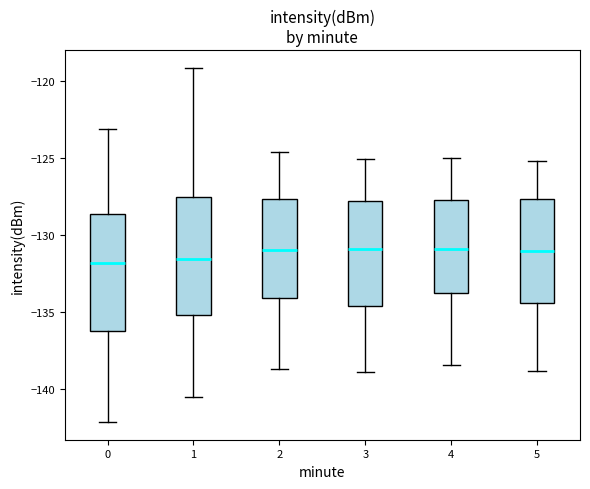

Reading left to right, transcribe this box plot: for each box, give where its median line is, the range the box spans, and where its two whiskers end, as read against the y-axis. The values are not printed on the chart, so give them approximately, as read against the axis.

0: median -132.0, box -136.0 to -128.5, whiskers -142.0 to -123.0
1: median -131.5, box -135.0 to -127.5, whiskers -140.5 to -119.0
2: median -131.0, box -134.0 to -127.5, whiskers -138.5 to -124.5
3: median -131.0, box -134.5 to -128.0, whiskers -139.0 to -125.0
4: median -131.0, box -133.5 to -127.5, whiskers -138.5 to -125.0
5: median -131.0, box -134.5 to -127.5, whiskers -139.0 to -125.0